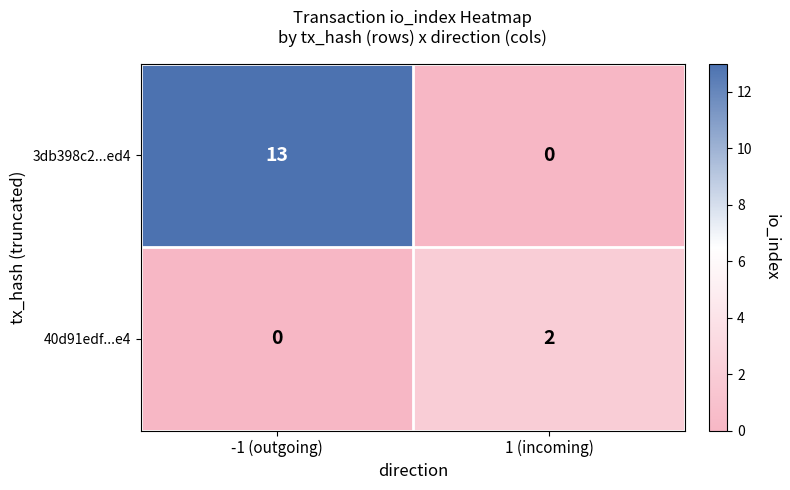

The value of 3db398c2...ed4 at 1 (incoming) is 0. True or false?

True